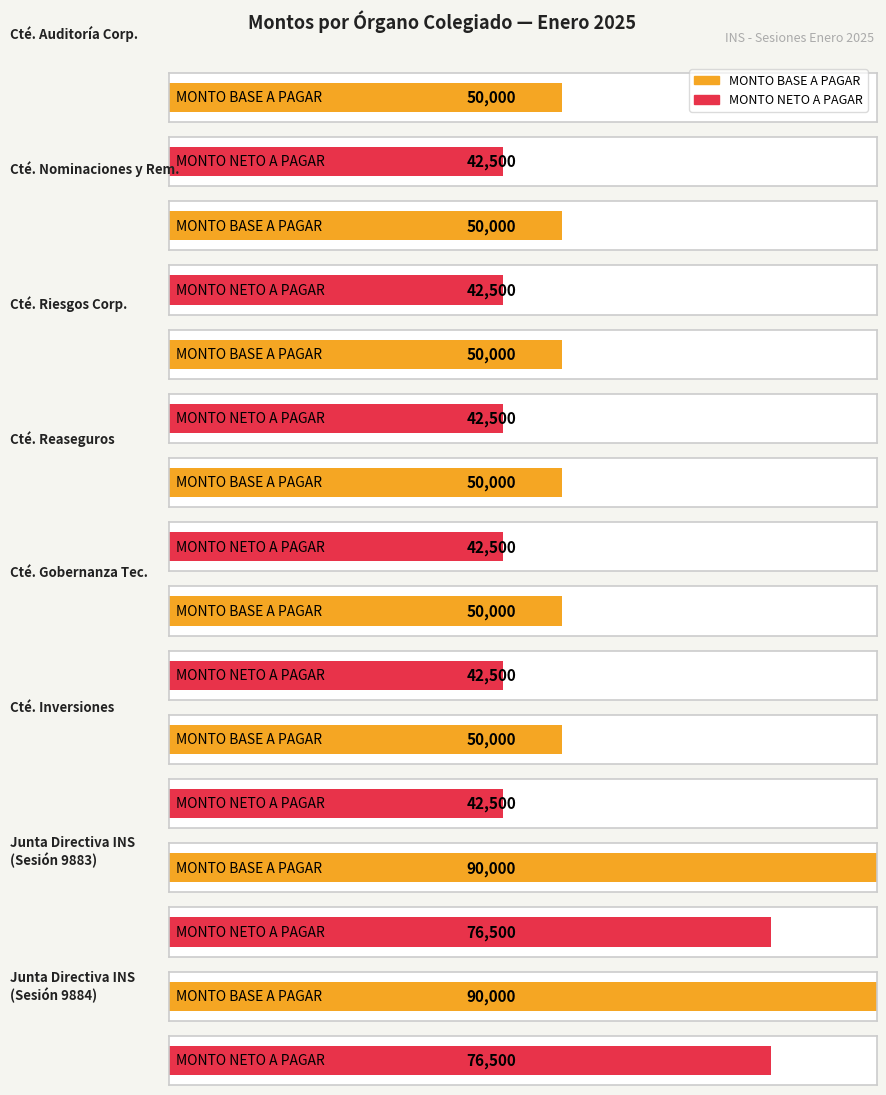

True or false: MONTO BASE A PAGAR has a value of 50000 at Comité de Inversiones.

True